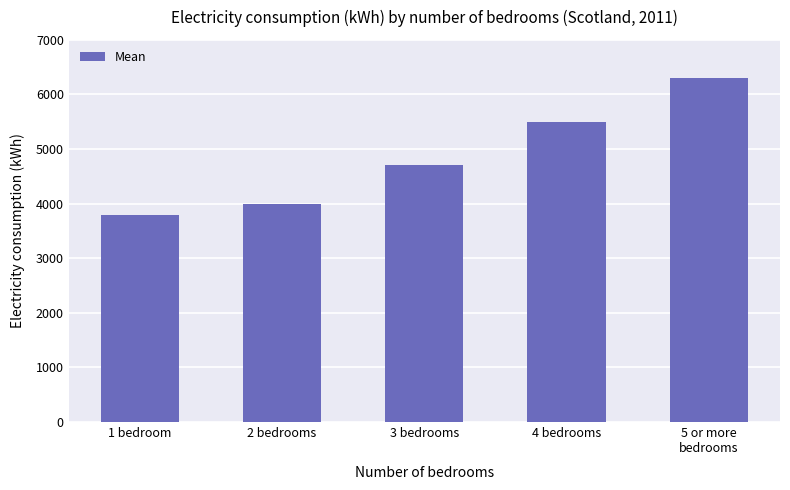

What is the change in value from 4 bedrooms to 5 or more
bedrooms?

+800